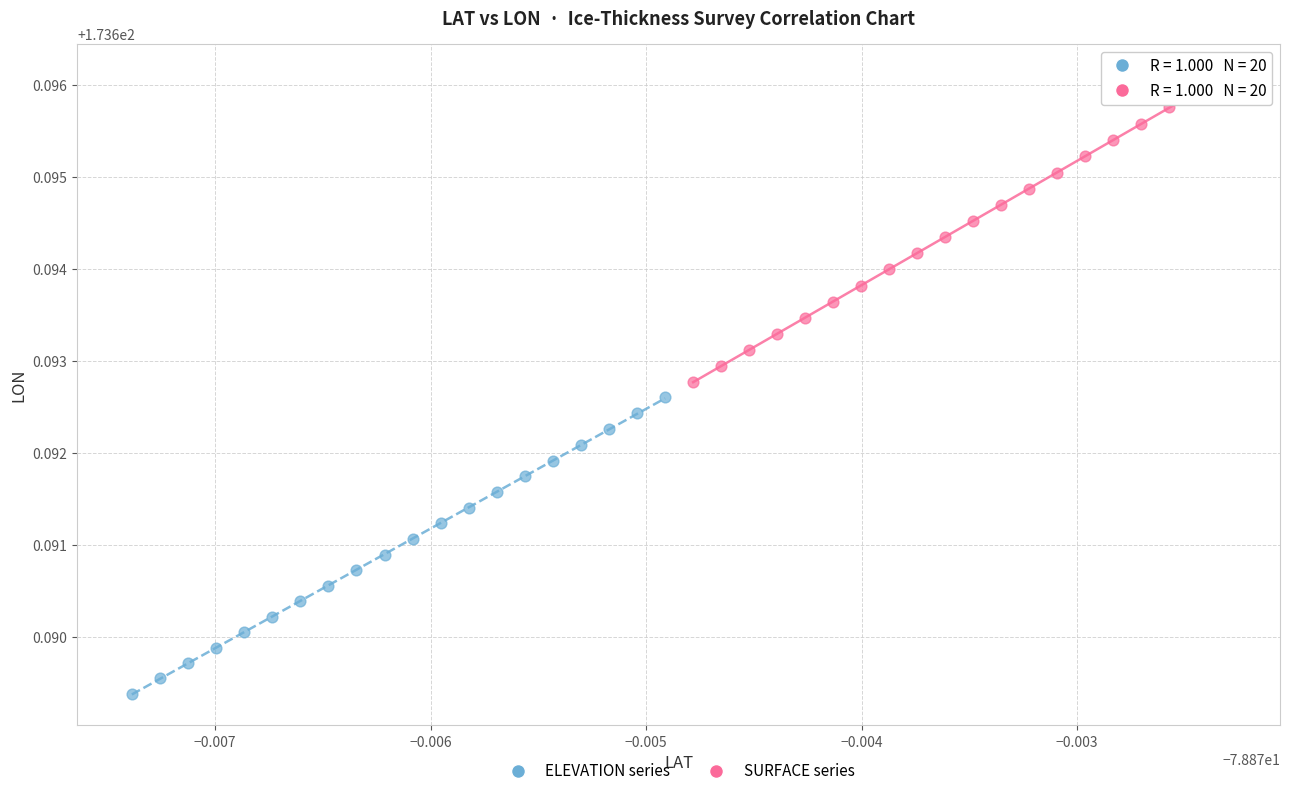

Which series has the widest spread of Y values?

SURFACE series